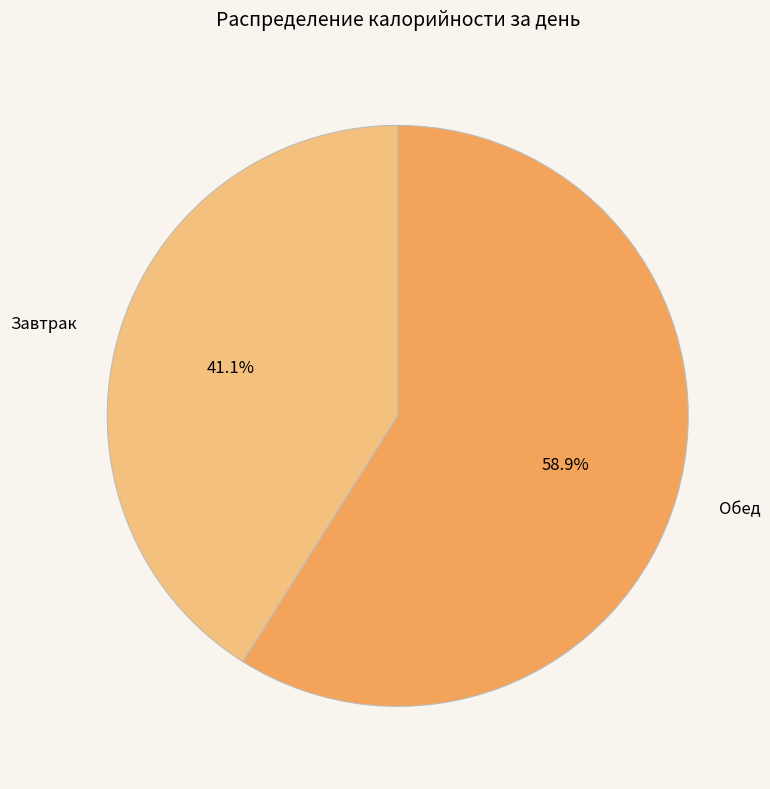

Which category has the biggest portion of the pie?

Обед